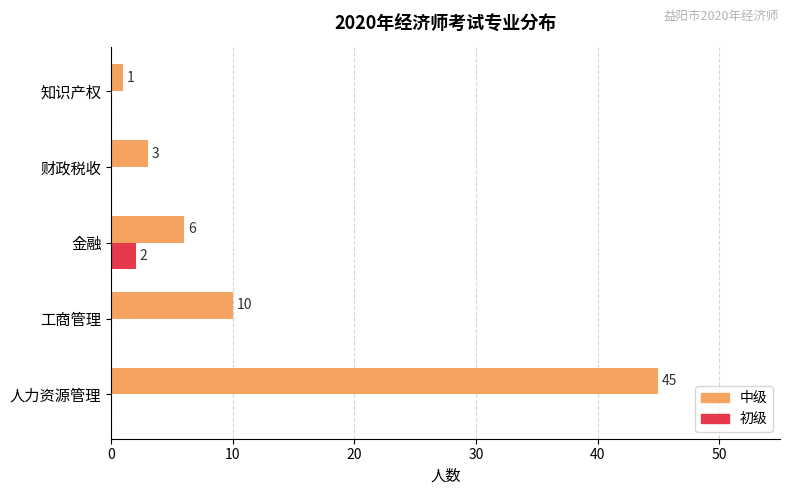

Which series has the largest total across all categories?

中级